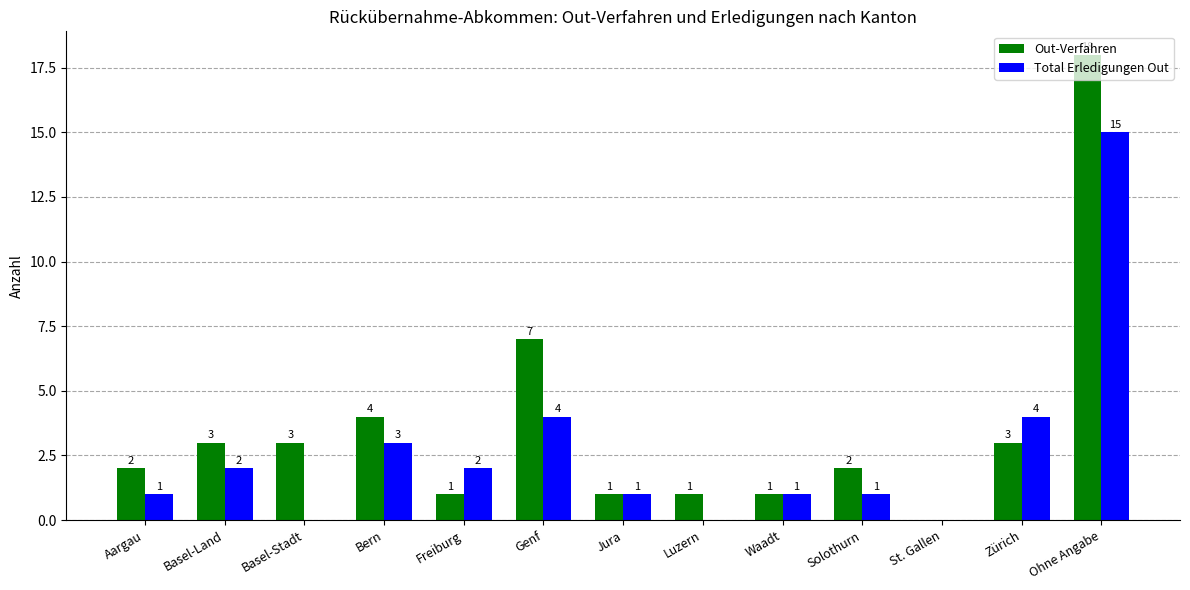

At which category is the sum across all series the highest?

Ohne Angabe